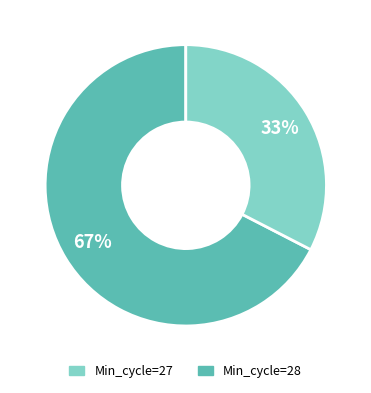

How many segments does this pie chart have?

2